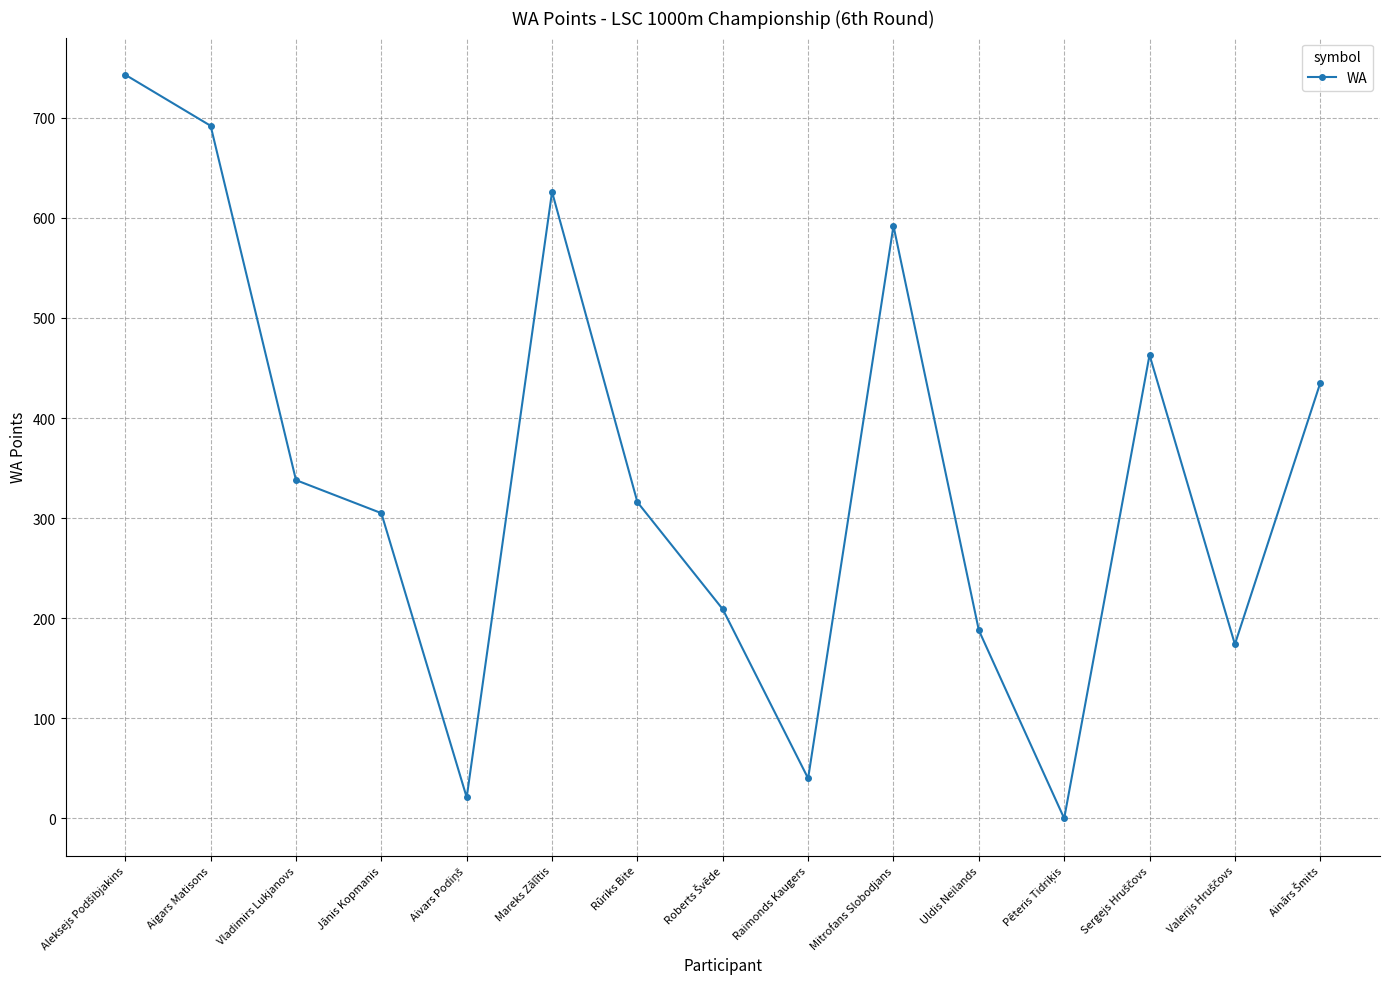

Where is the data nearest to the value 371?

Vladimirs Lukjanovs